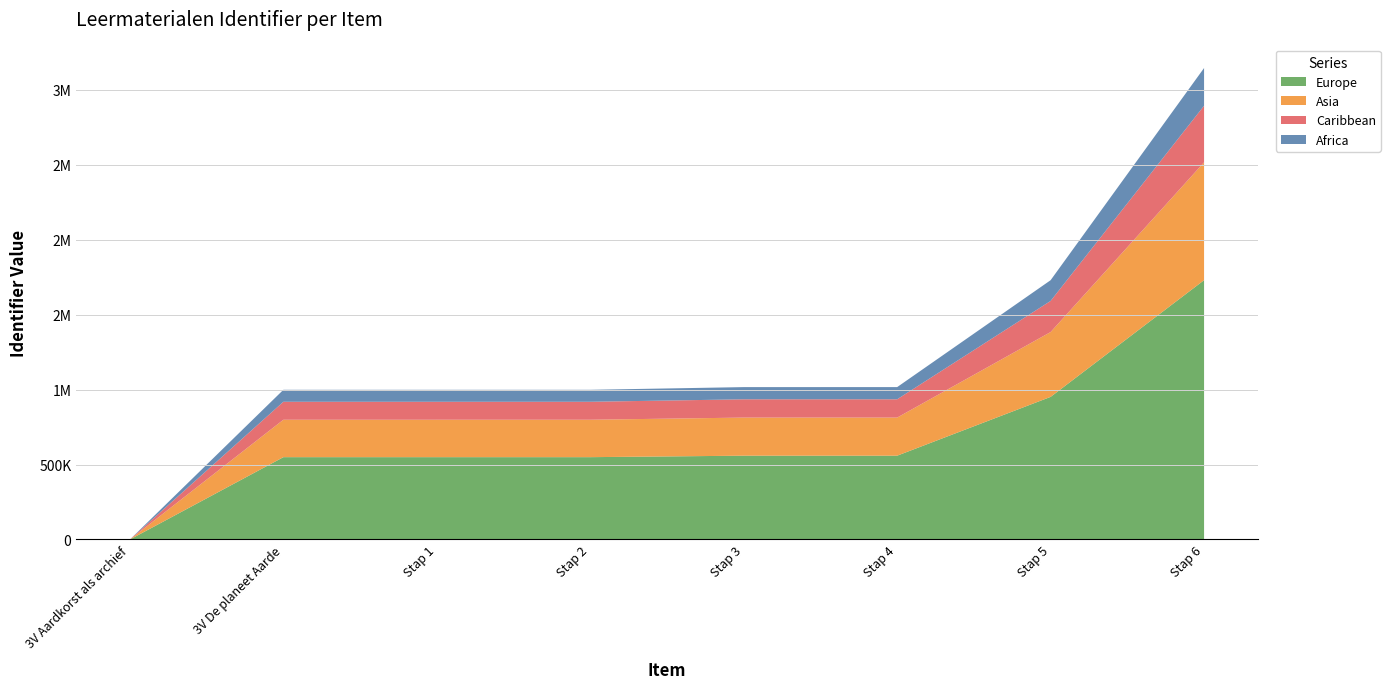

Reading left to right, list all the values displayed in this chart.

0	998933	998934	998942	1016881	1016966	1730388	3146220